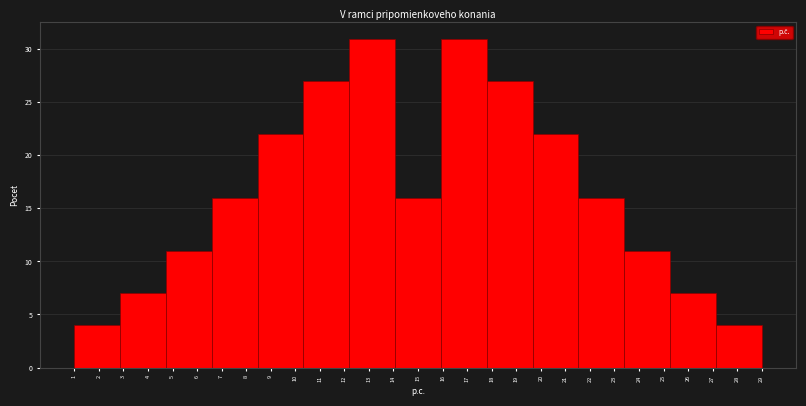

What is the height of the bar covering 2.9 to 4.7 on the x-axis? Neither the bar edges nor the heights are printed on the chart, so give them approximately, as read against the axes.

7